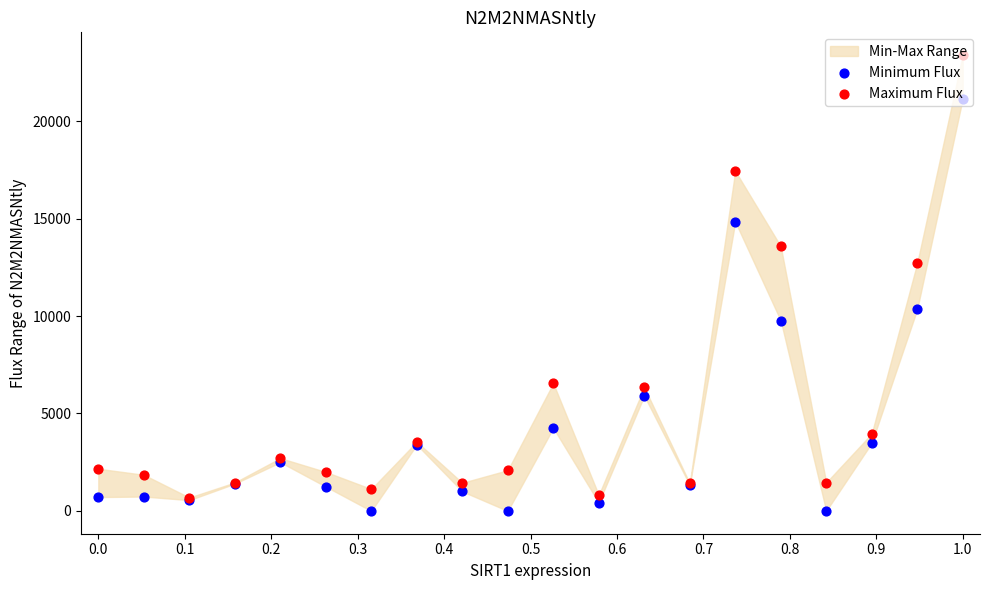

Is the value of Maximum Flux at 18 greater than the value of Minimum Flux at 1.0?

Yes